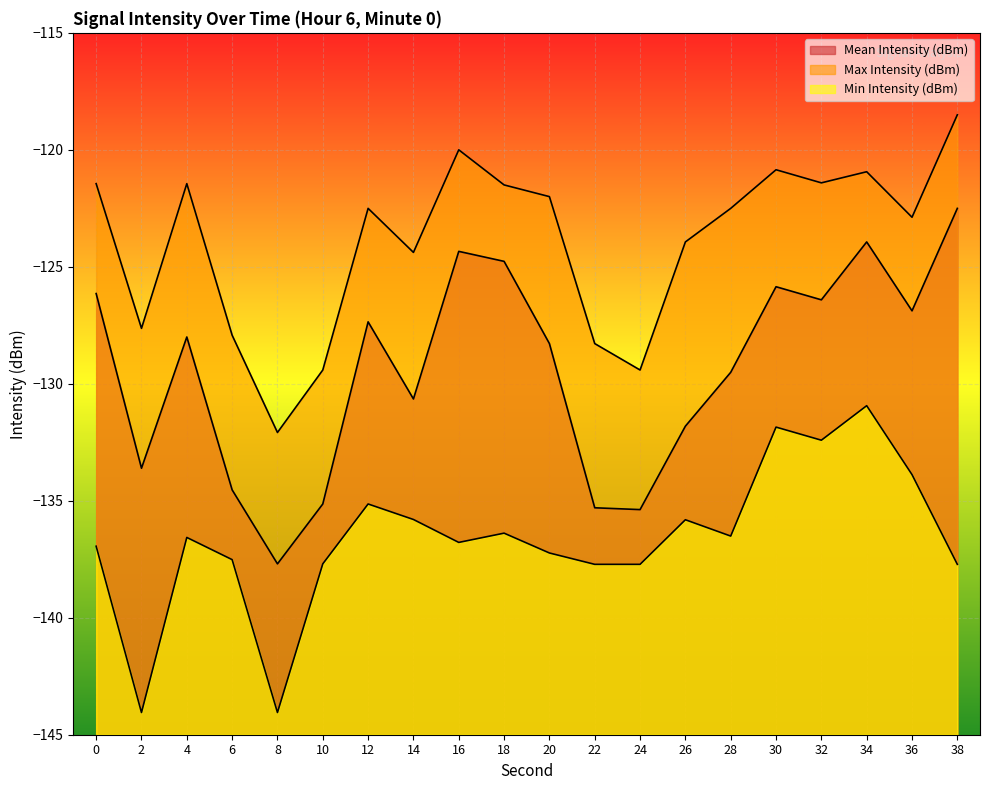

List the series in order of their overall mean, lowest first.

Min Intensity (dBm), Mean Intensity (dBm), Max Intensity (dBm)